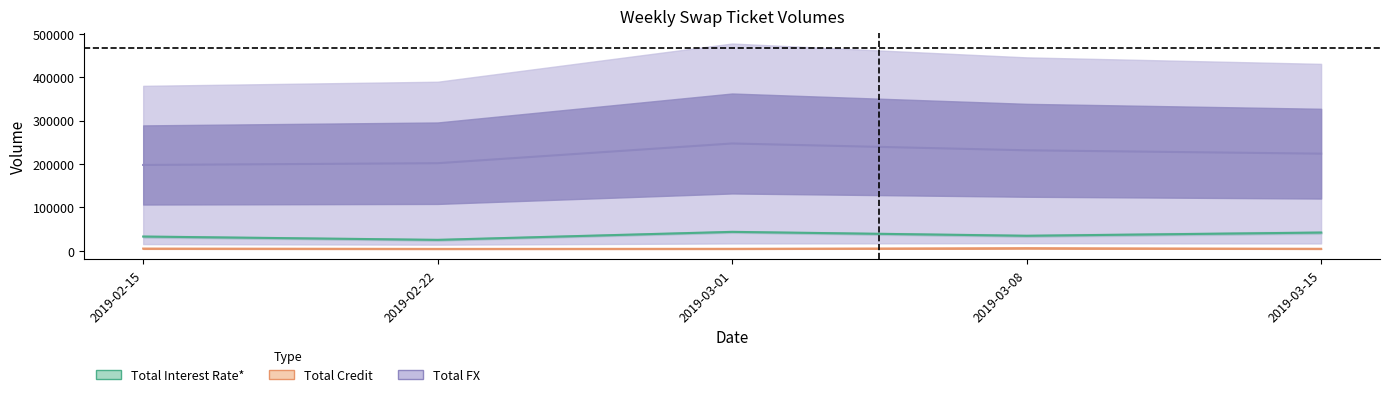

What is the greatest value displayed?

247150.0